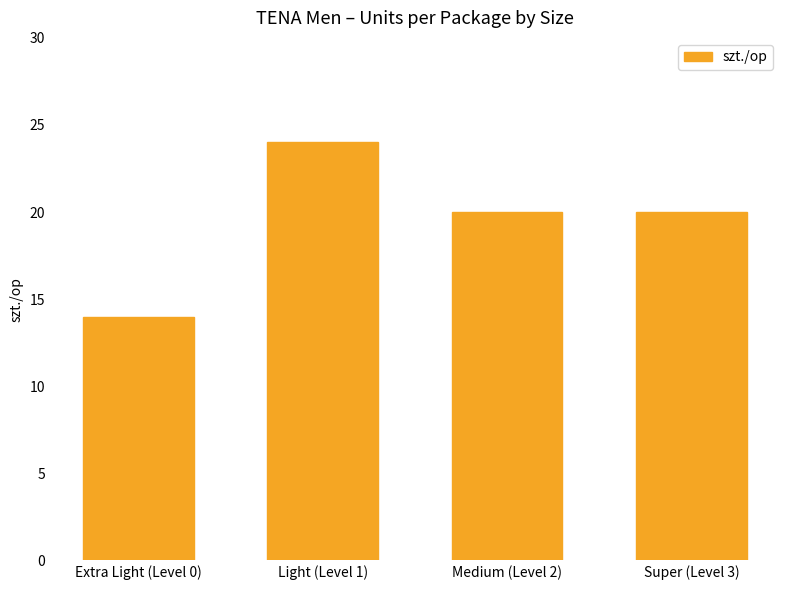

What is the difference between the values at Light (Level 1) and Extra Light (Level 0)?

10